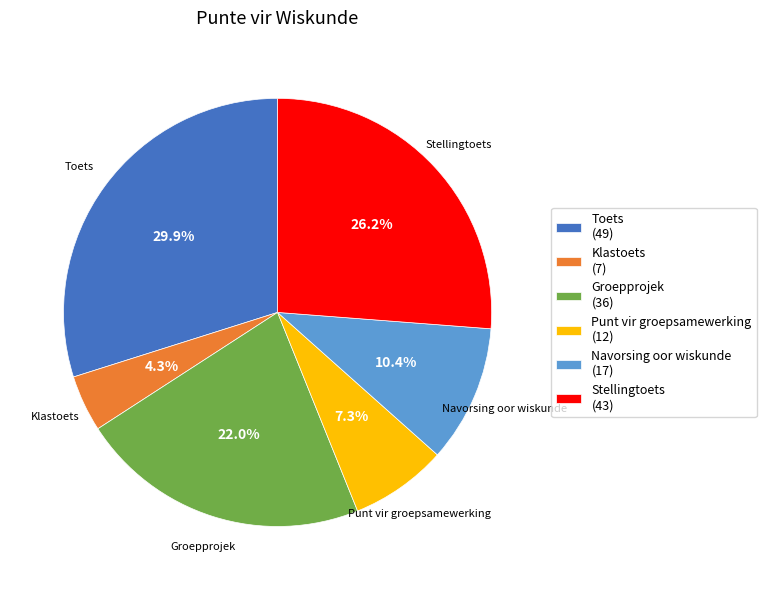

Is it true that Groepprojek is 28% of the pie?

False